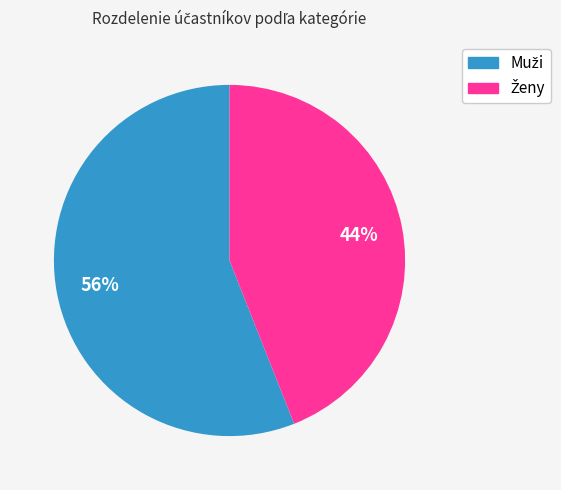

To the nearest percent, what is the difference between the largest and smallest slice percentages?

12%